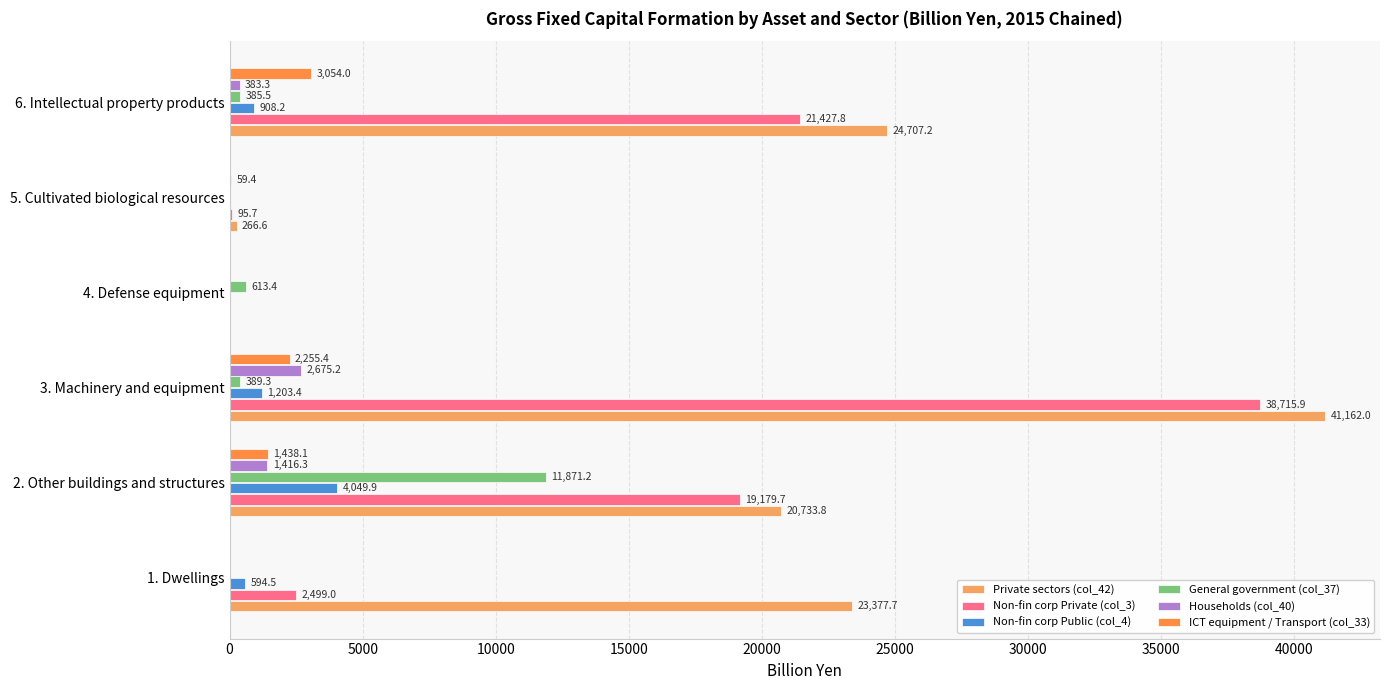

How many positive values does the ICT equipment / Transport (col_33) series have?

3